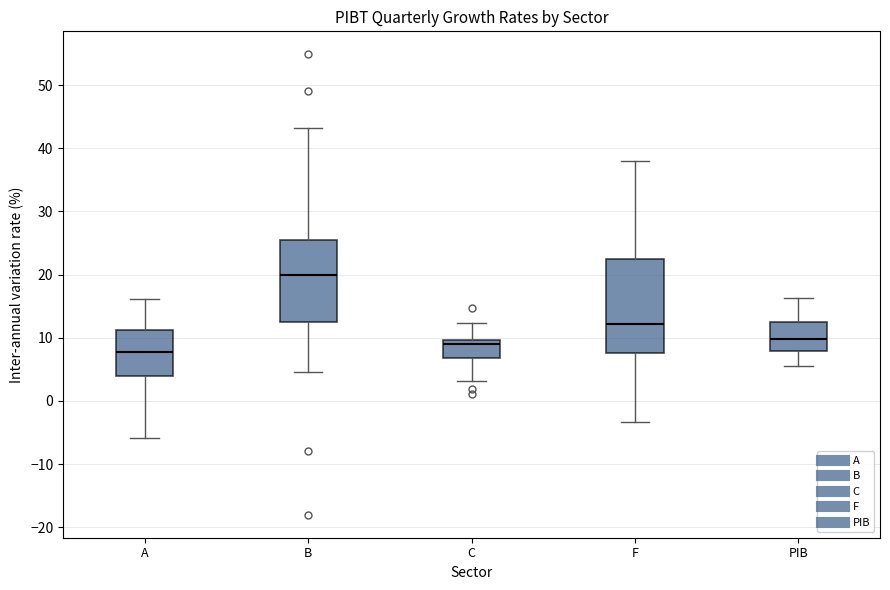

Which box's median line is the highest?

B